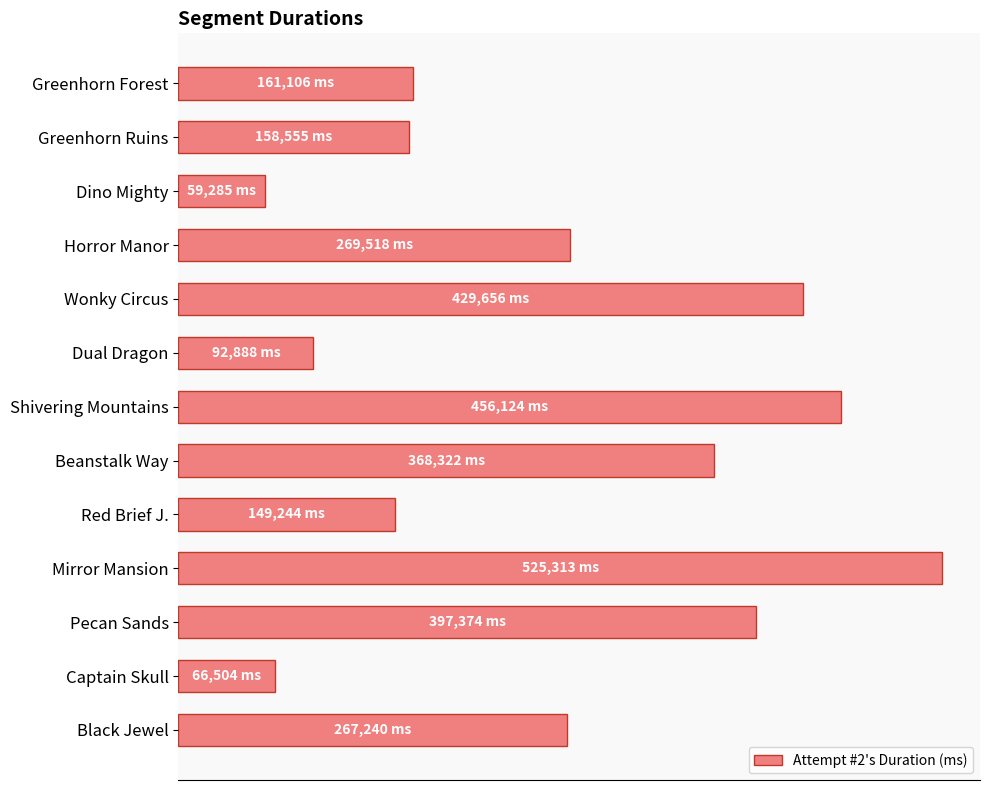

Are the bars horizontal?

Yes